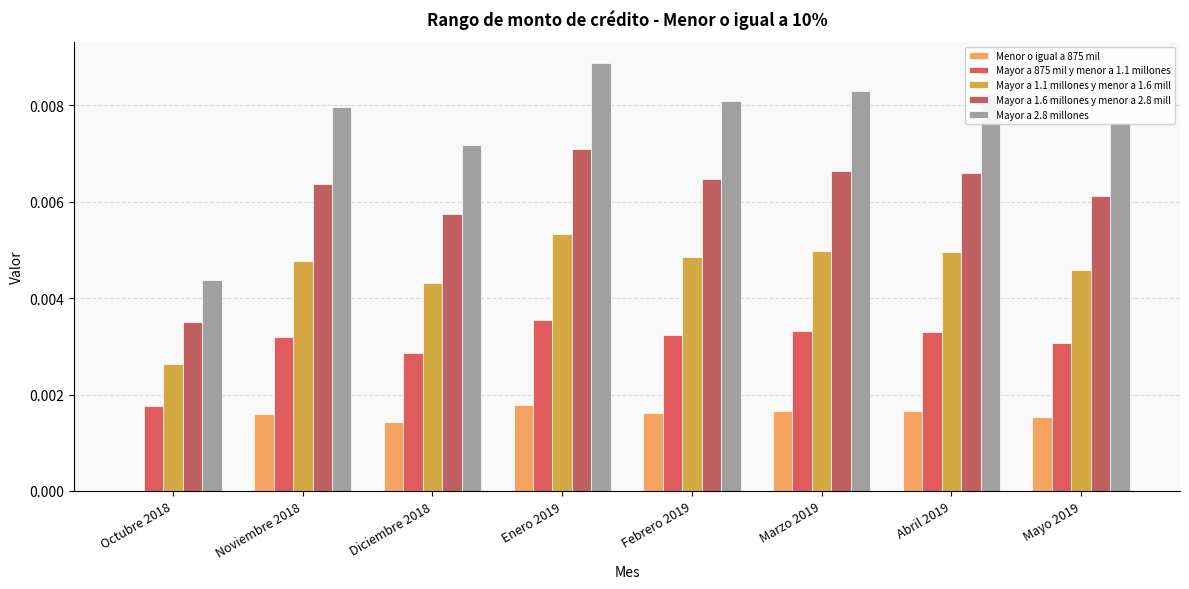

Which category has the lowest value in the Mayor a 1.1 millones y menor a 1.6 mill series?

Octubre 2018